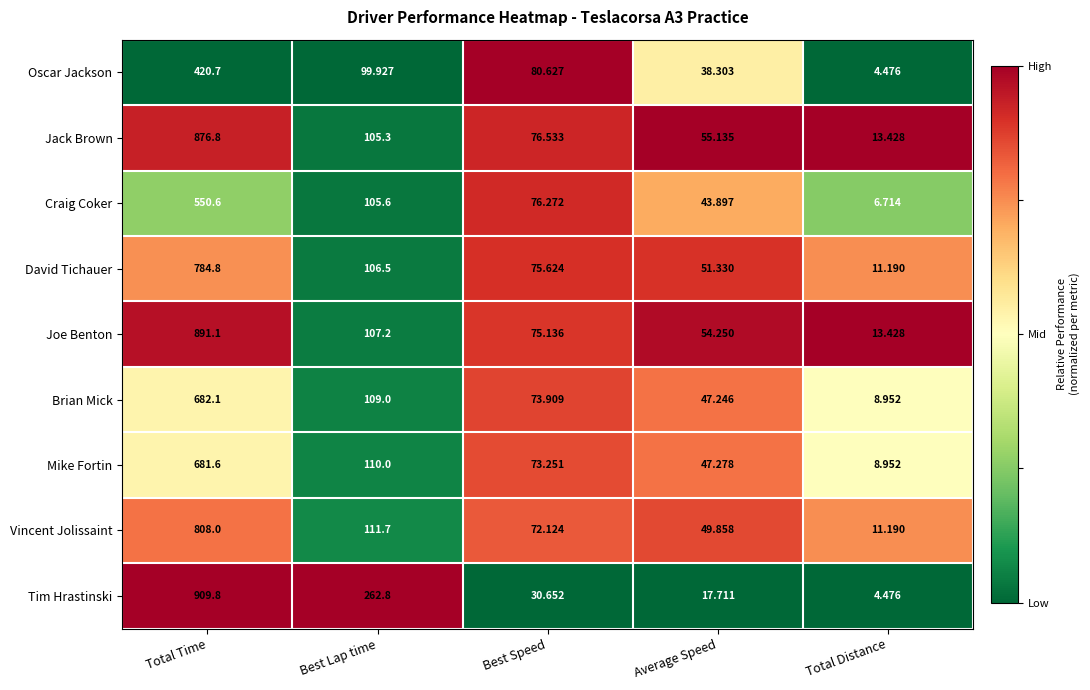

Which label corresponds to the largest value in the chart?

Total Time